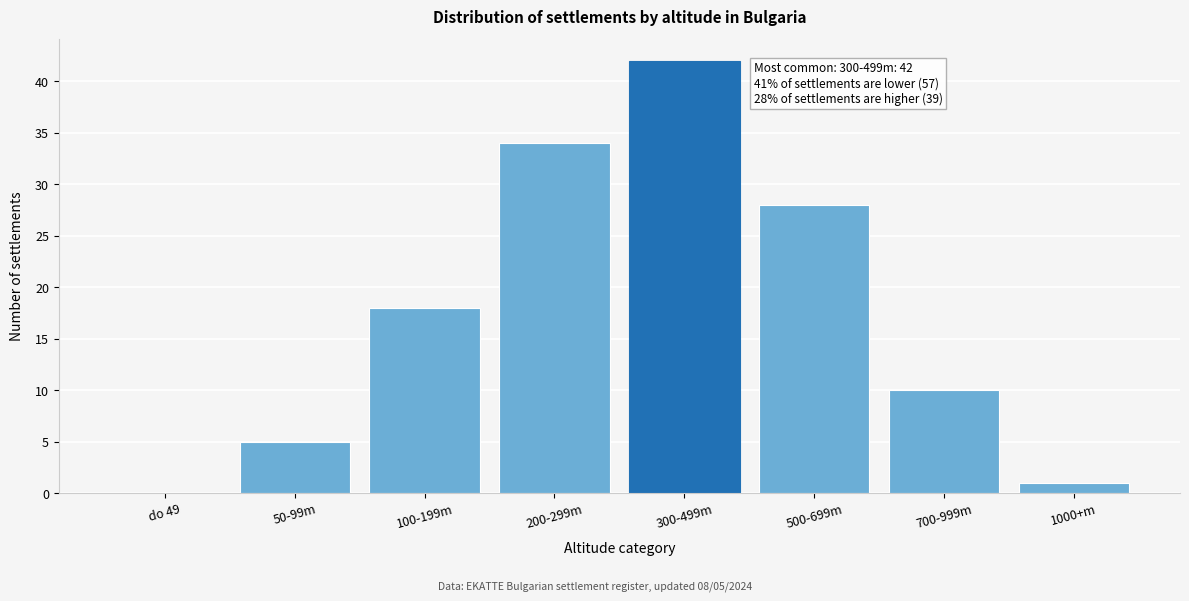

Reading right to left, extract all data points from this chart.

1000+m=1	700-999m=10	500-699m=28	300-499m=42	200-299m=34	100-199m=18	50-99m=5	do 49=0